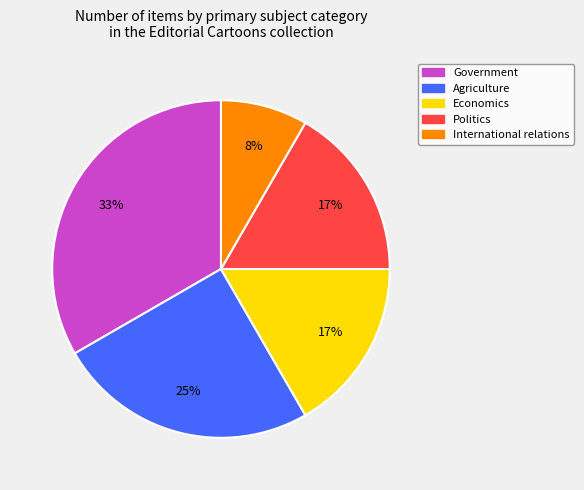

How many slices are in this pie chart?

5